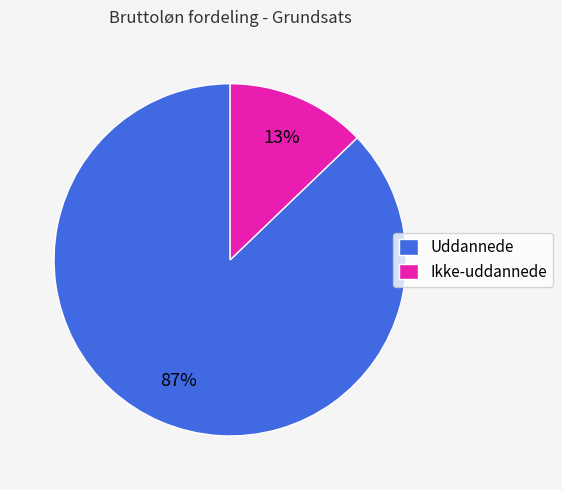

Is there a majority slice in this chart?

Yes